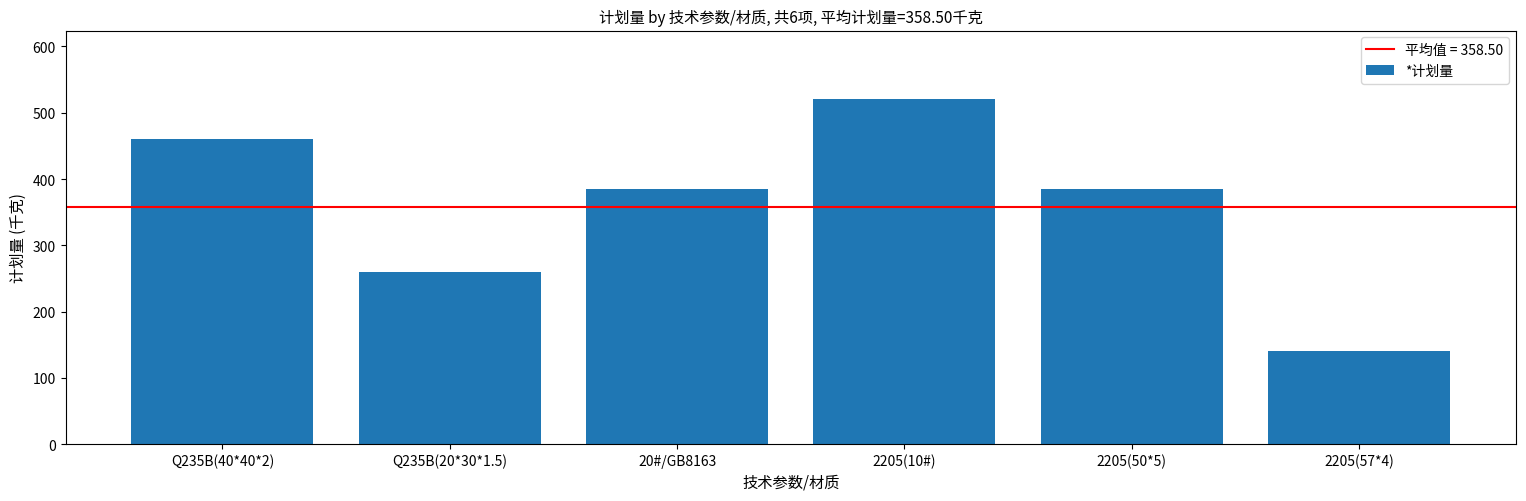

Which label corresponds to the smallest value in the chart?

2205(57*4)